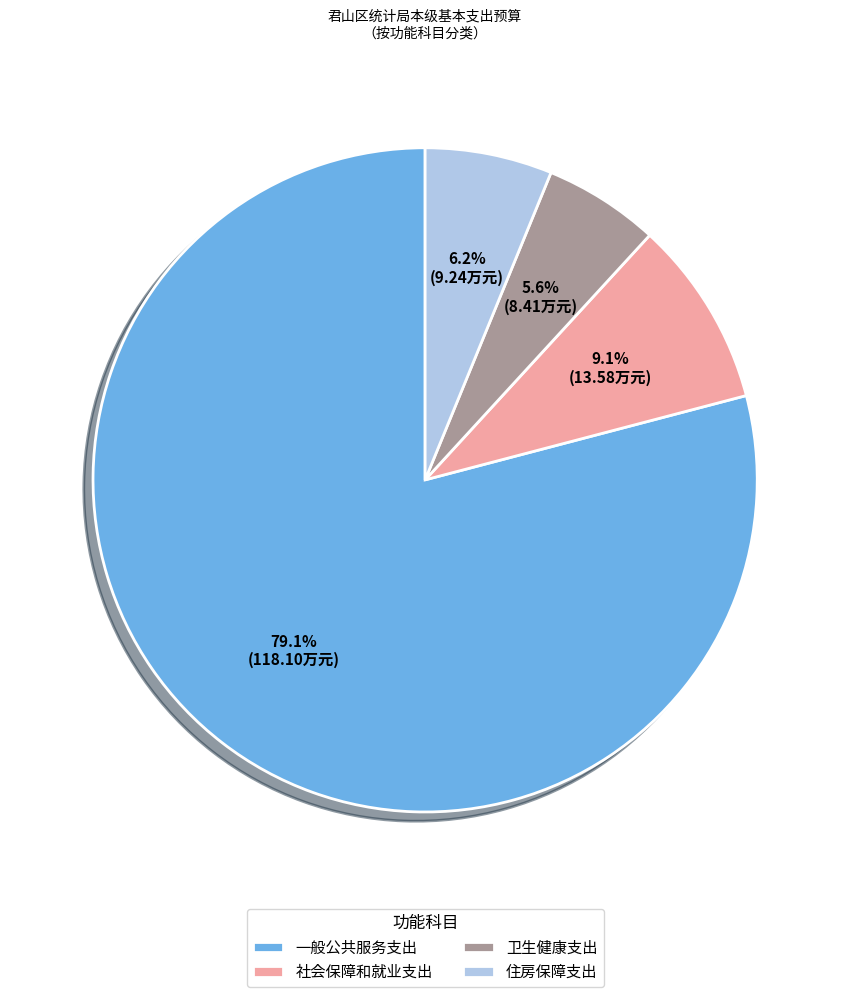

How many slices are in this pie chart?

4